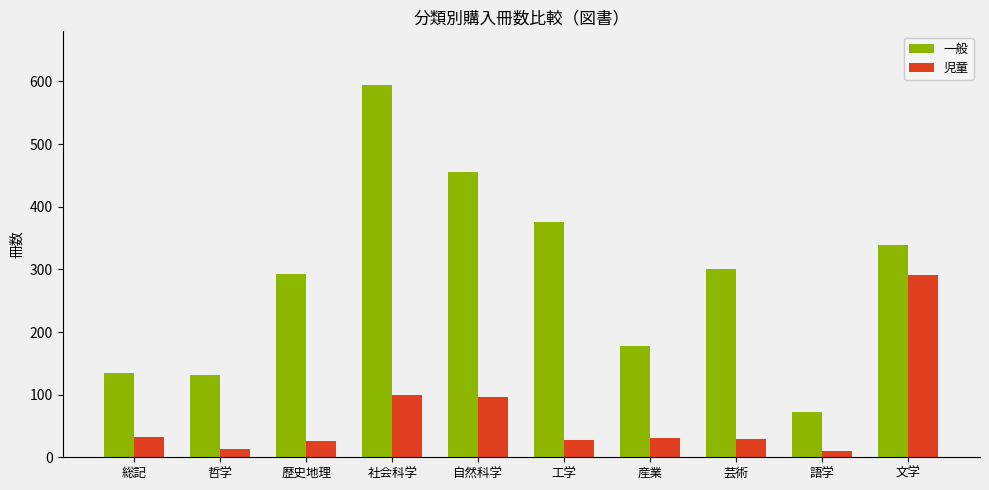

The 児童 series shows 291 at 文学. True or false?

True